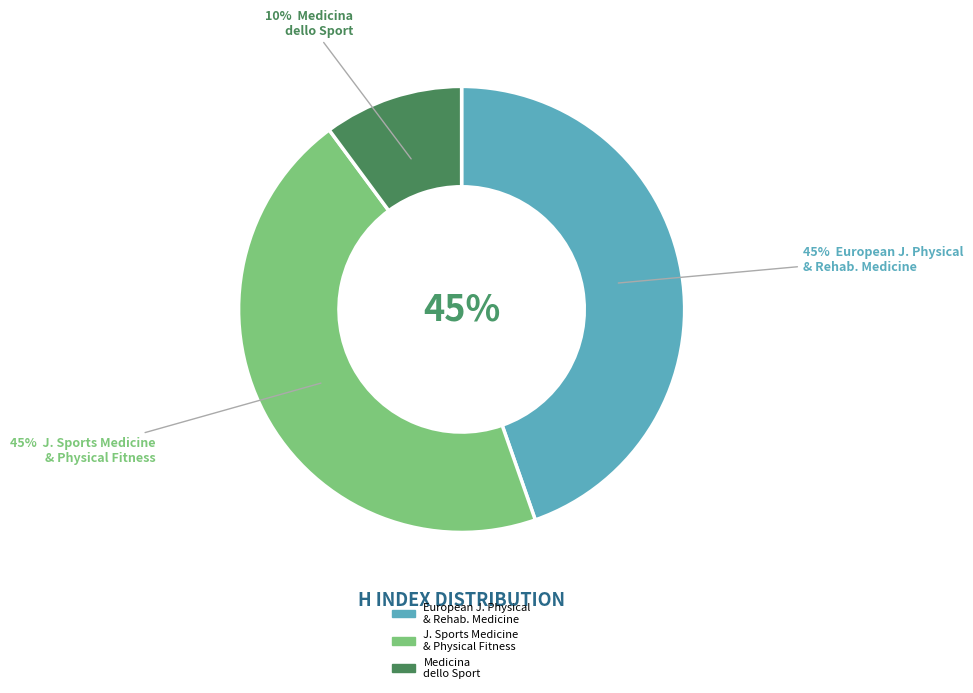

To the nearest percent, what is the combined percentage of Medicina dello Sport and Journal of Sports Medicine and Physical Fitness?

55%